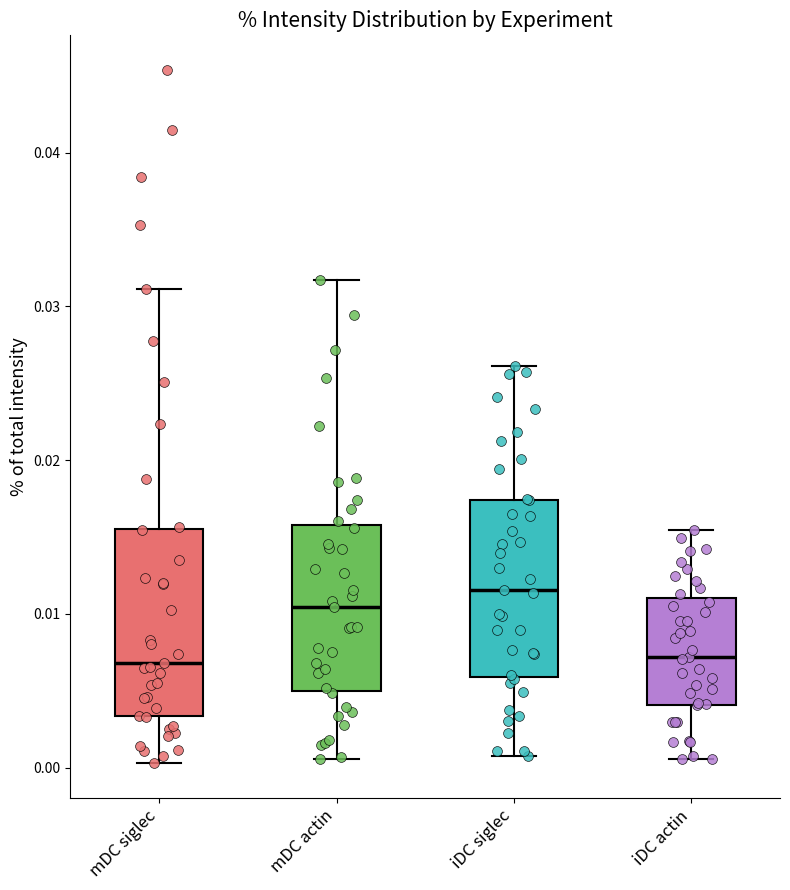

Where does the lower whisker of the box for mDC actin end on the y-axis? The values are not printed on the chart, so give them approximately, as read against the axis.

0.001